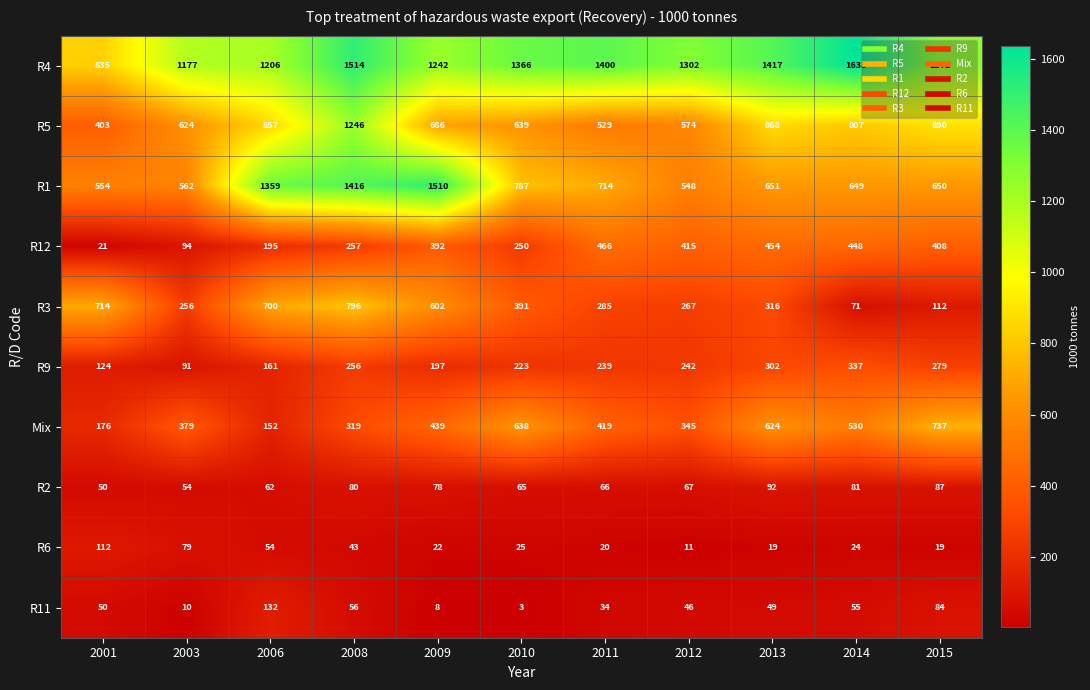

What is the maximum value for R3?

796